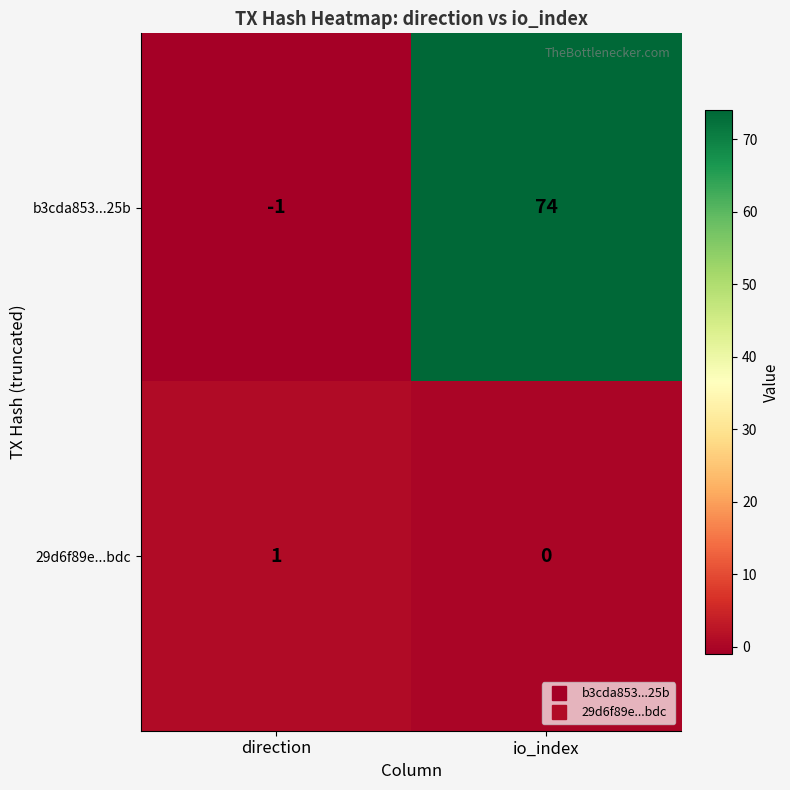

At which category is the sum across all series the highest?

io_index